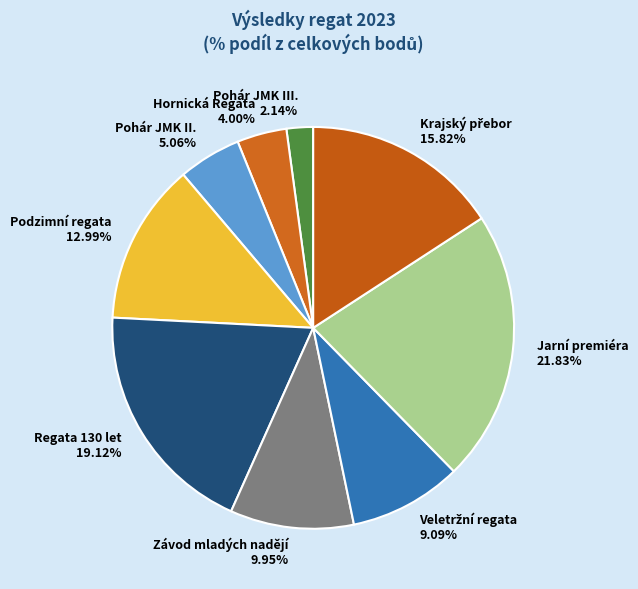

Is there a majority slice in this chart?

No